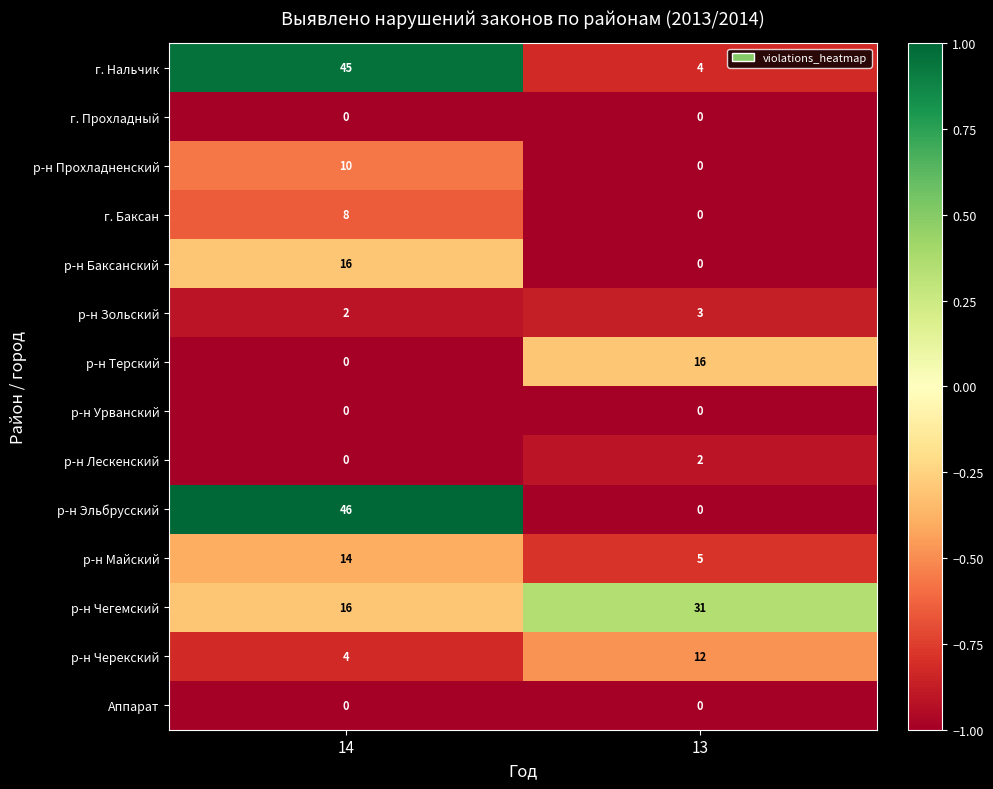

At which category is the sum across all series the highest?

14